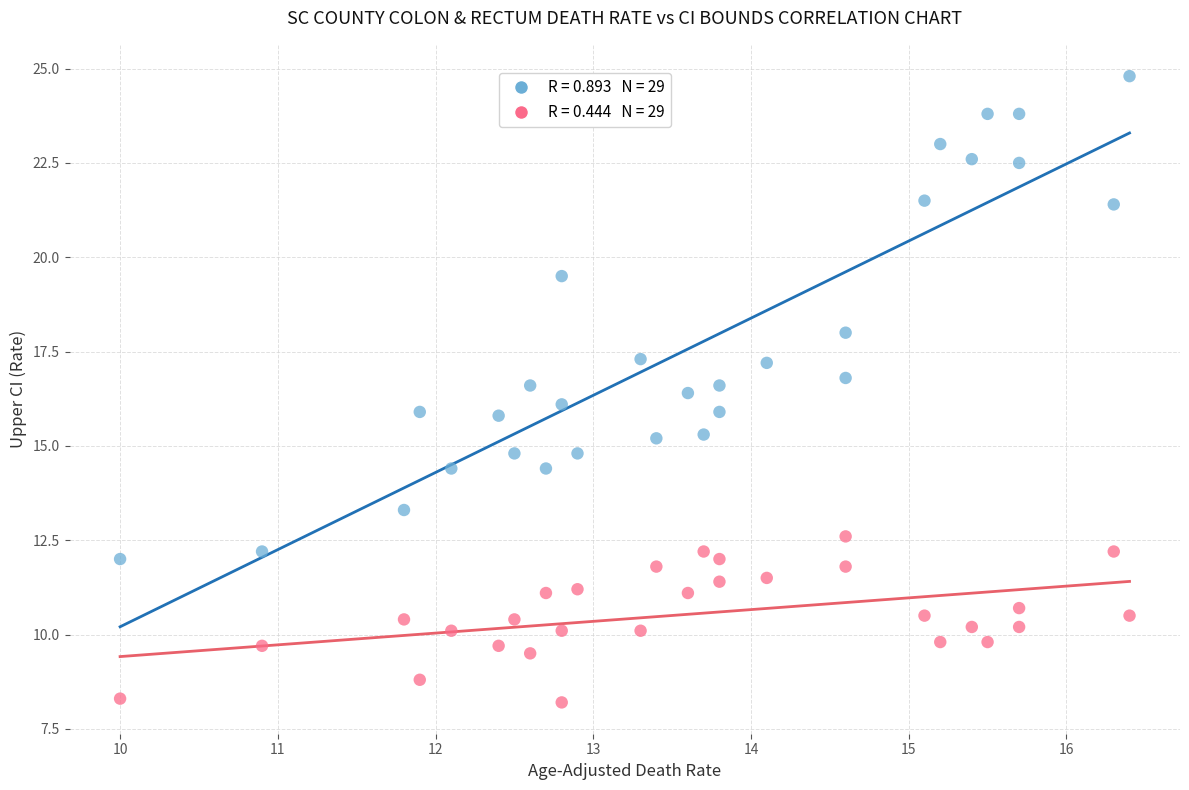

Across all data points, what is the range of Y values (max minus min)?

16.6